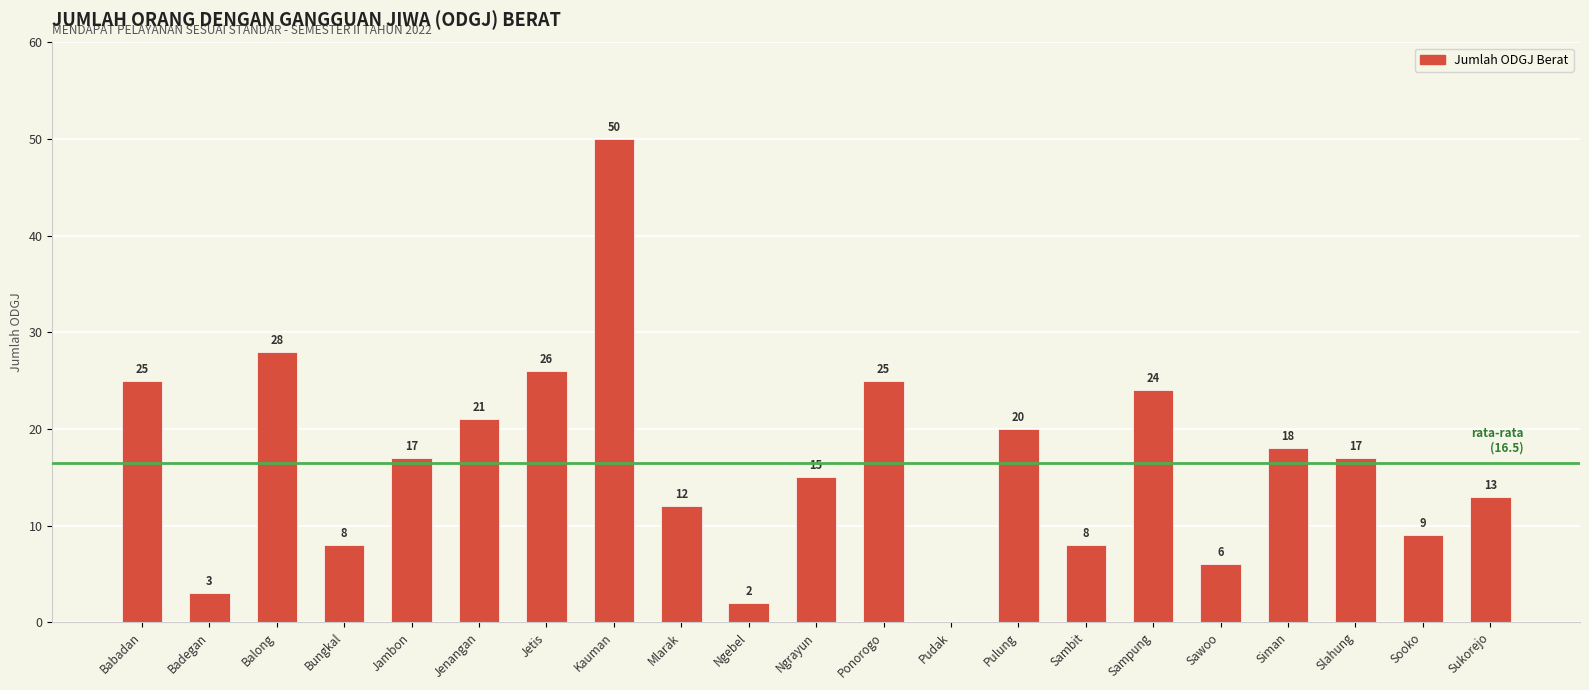

Reading left to right, extract all data points from this chart.

25	3	28	8	17	21	26	50	12	2	15	25	0	20	8	24	6	18	17	9	13